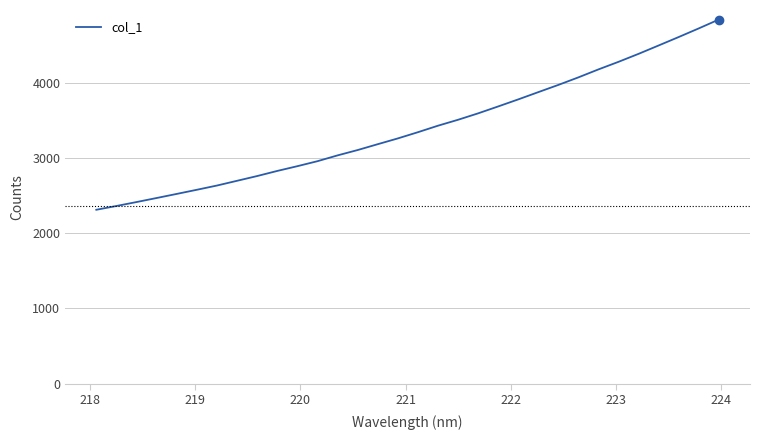

What is the difference between the maximum and minimum values?

2535.9